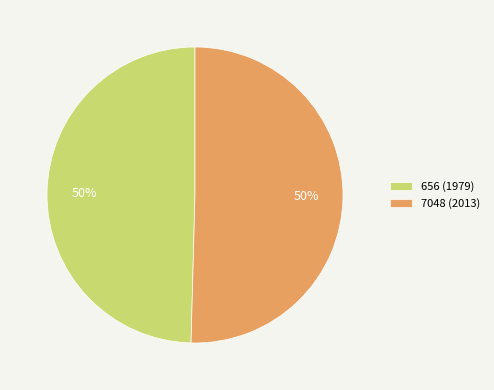

What is the ratio of the value at 656 (1979) to the value at 7048 (2013)?

1.0